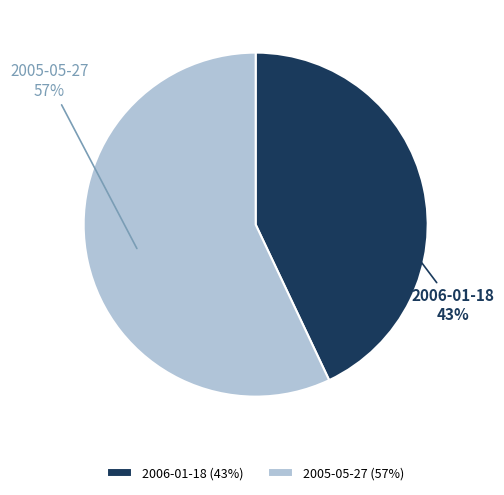

Which has a higher value, 2006-01-18 or 2005-05-27?

2005-05-27